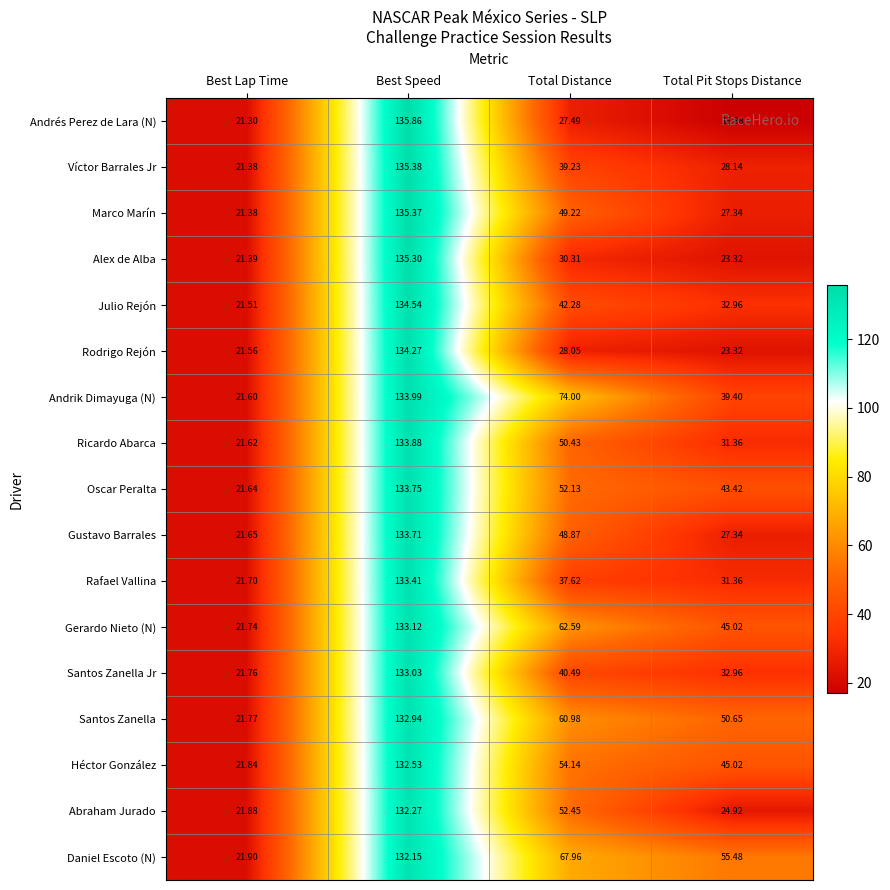

Count the number of categories in the chart.

4